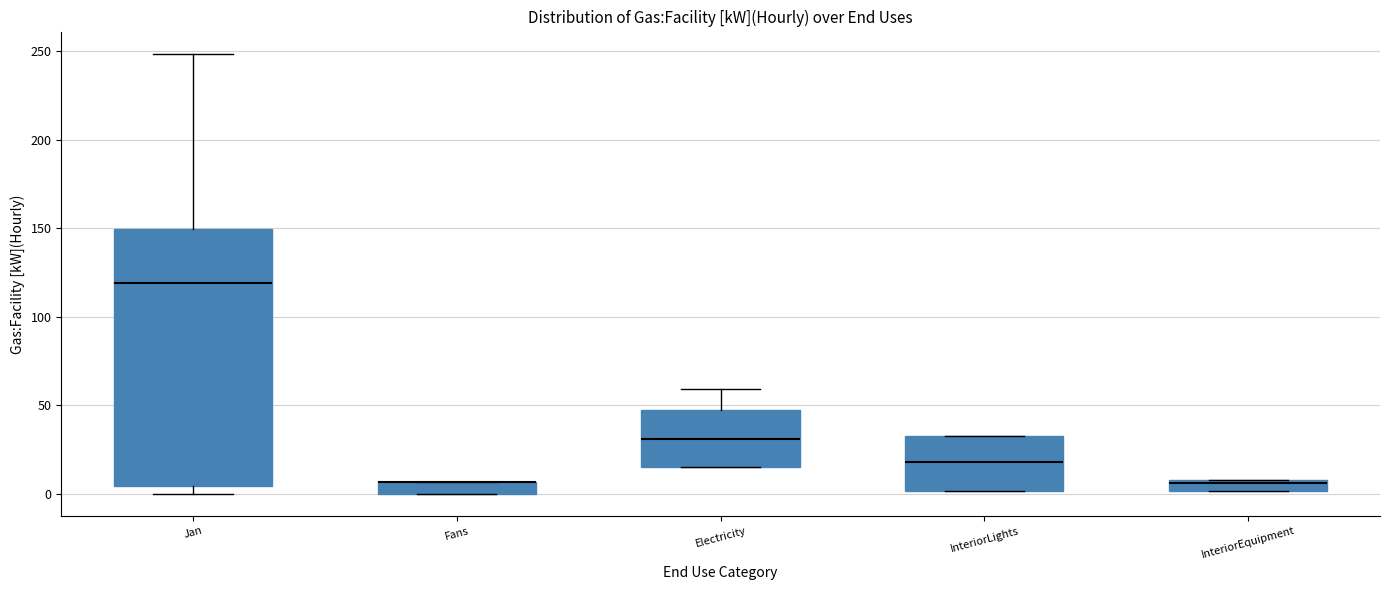

Where does the median line of the box for Electricity sit on the y-axis? The values are not printed on the chart, so give them approximately, as read against the axis.

30